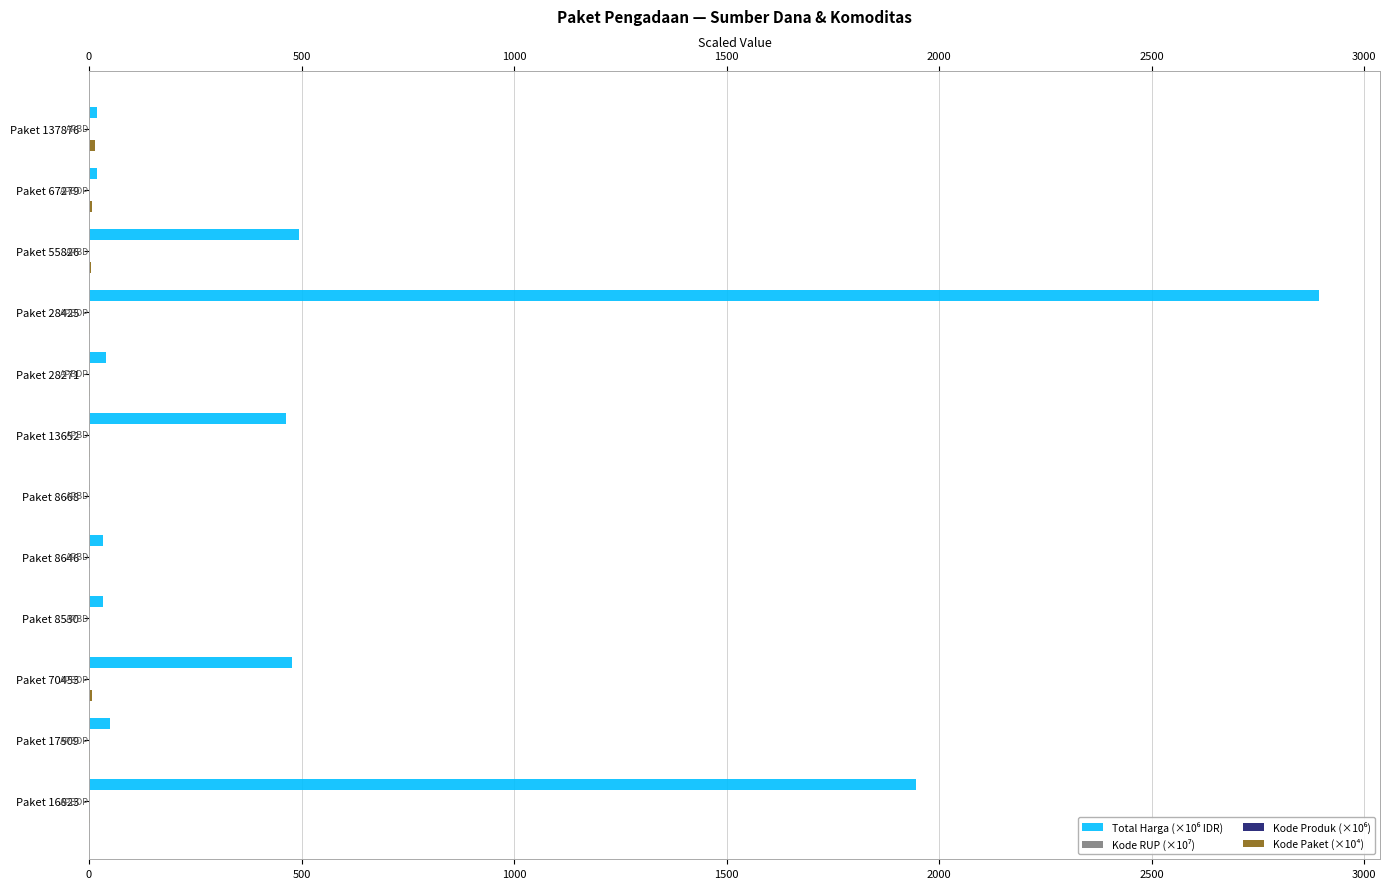

At which category is the sum across all series the highest?

Paket 28425